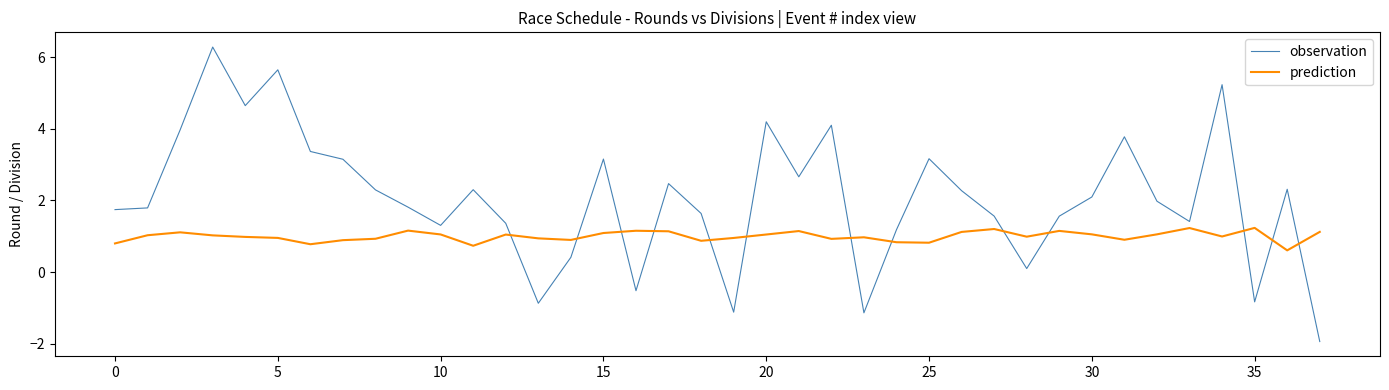

Which series has the largest range (max minus min)?

observation